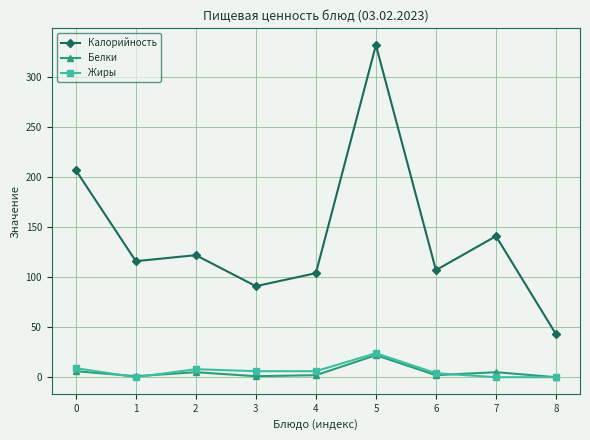

How many distinct data groups are displayed?

3